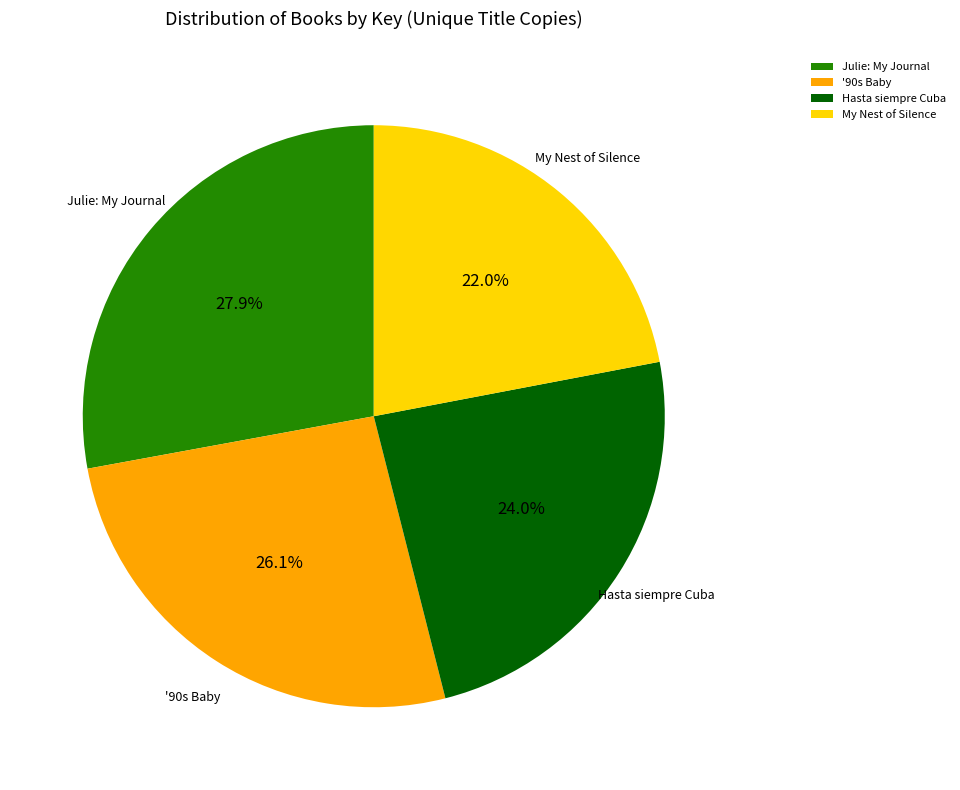

To the nearest percent, what is the difference between the largest and smallest slice percentages?

6%